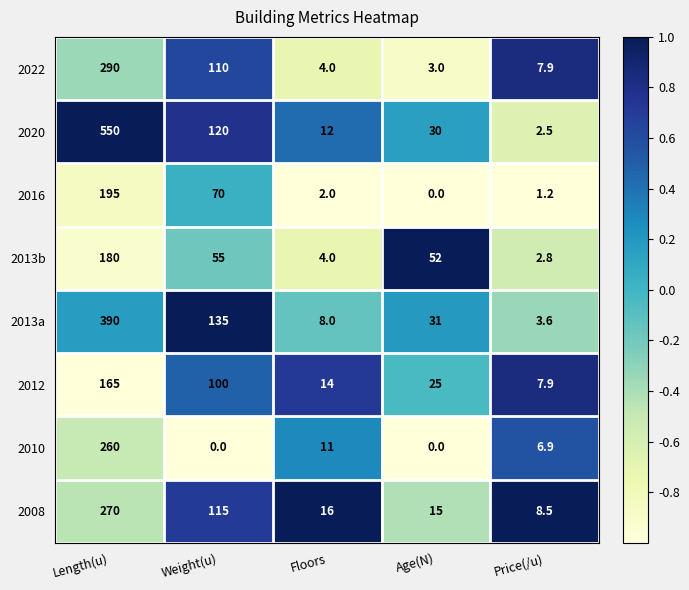

What is the difference between the maximum and minimum values in the 2010 series?

260.0